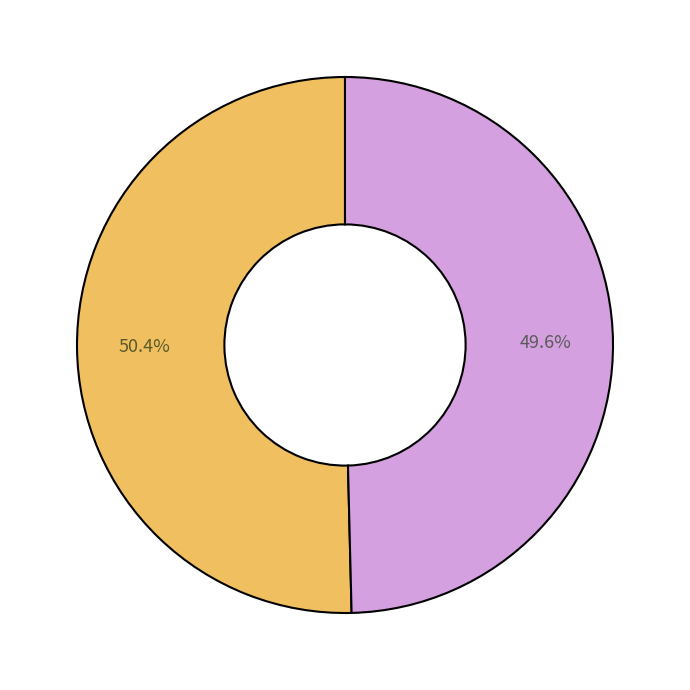

Is there any slice that represents more than half of the pie?

Yes